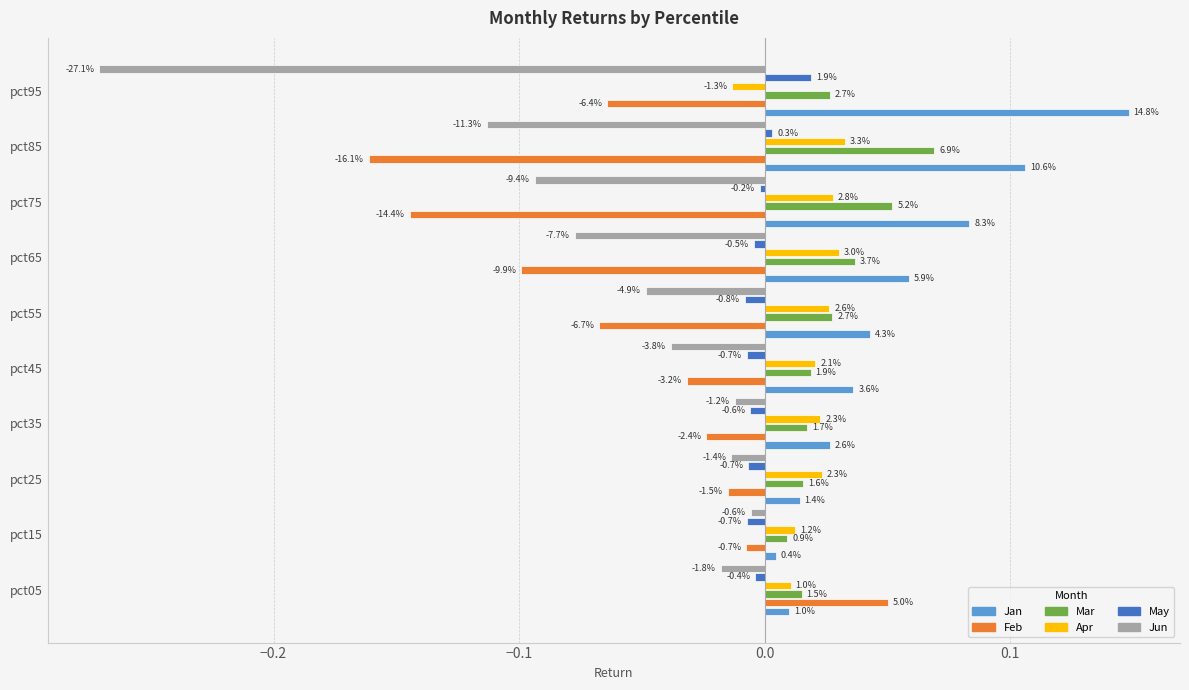

What are all the series names shown in the legend?

Jan, Feb, Mar, Apr, May, Jun